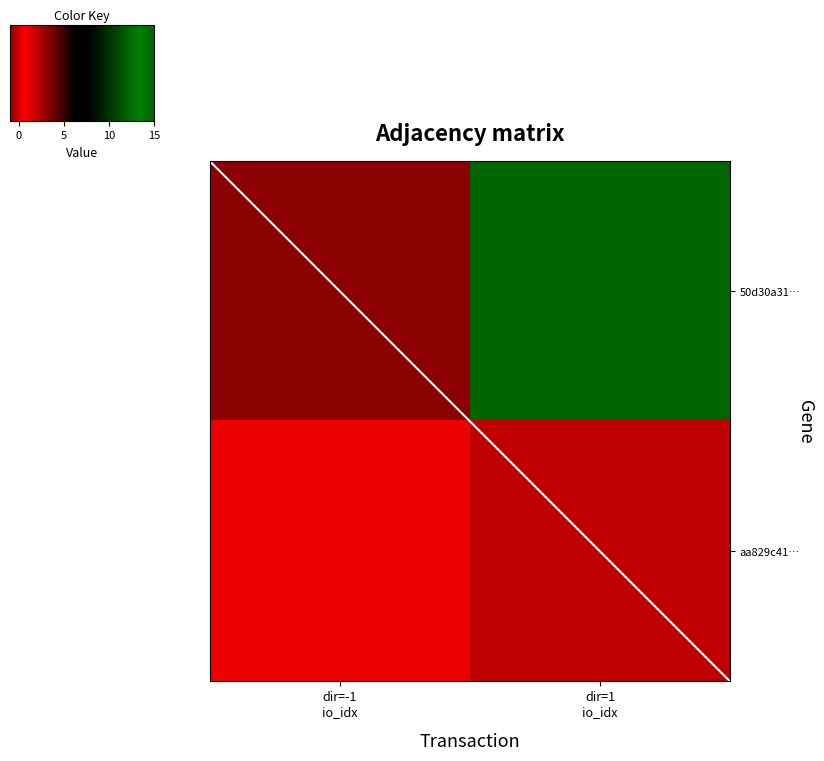

At how many categories does at least one series exceed 5?

1